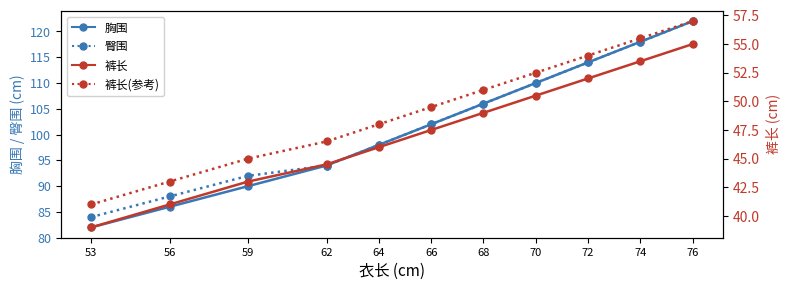

At 66, list the series in order from largest to smallest.

胸围, 臀围, 裤长 (参考), 裤长